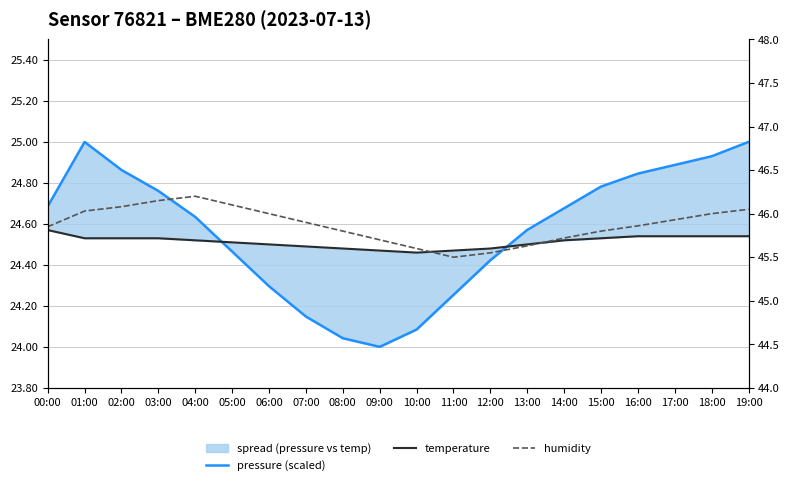

True or false: humidity has more than 1 points higher than both neighbors.

False